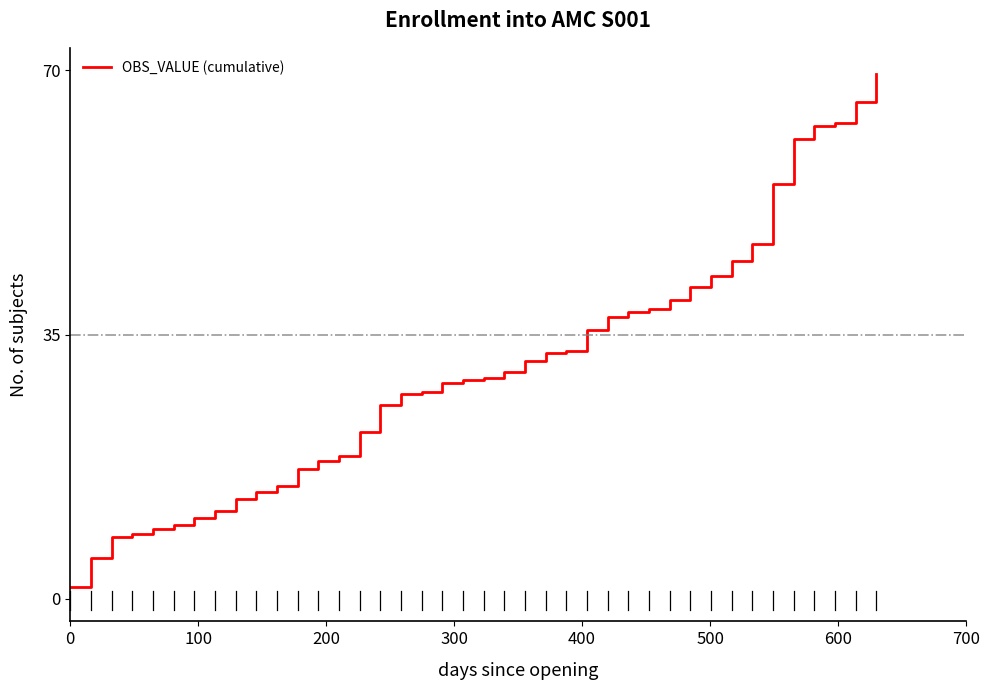

What is the greatest value displayed?

69.5